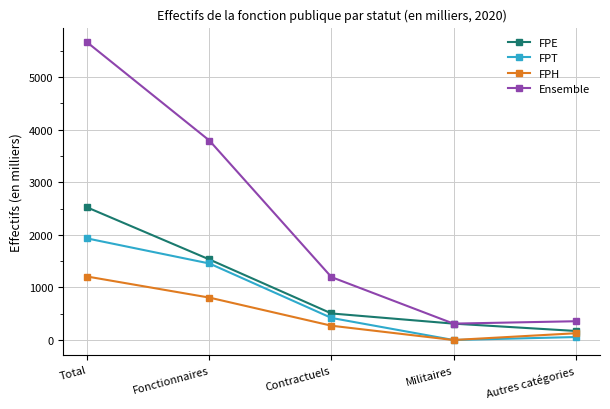

What are all the series names shown in the legend?

FPE, FPT, FPH, Ensemble